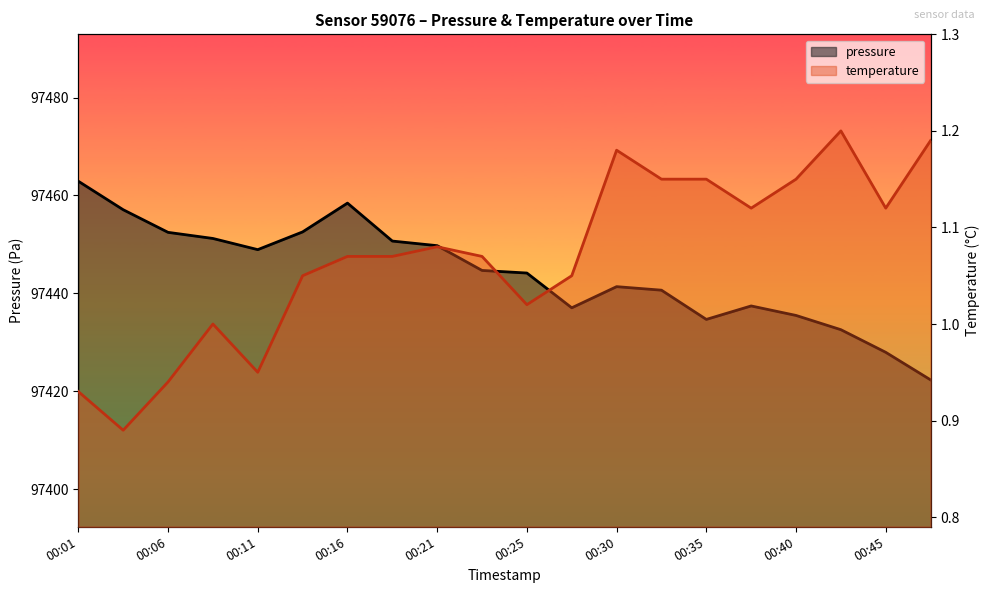

At how many categories does at least one series exceed 18452?

20